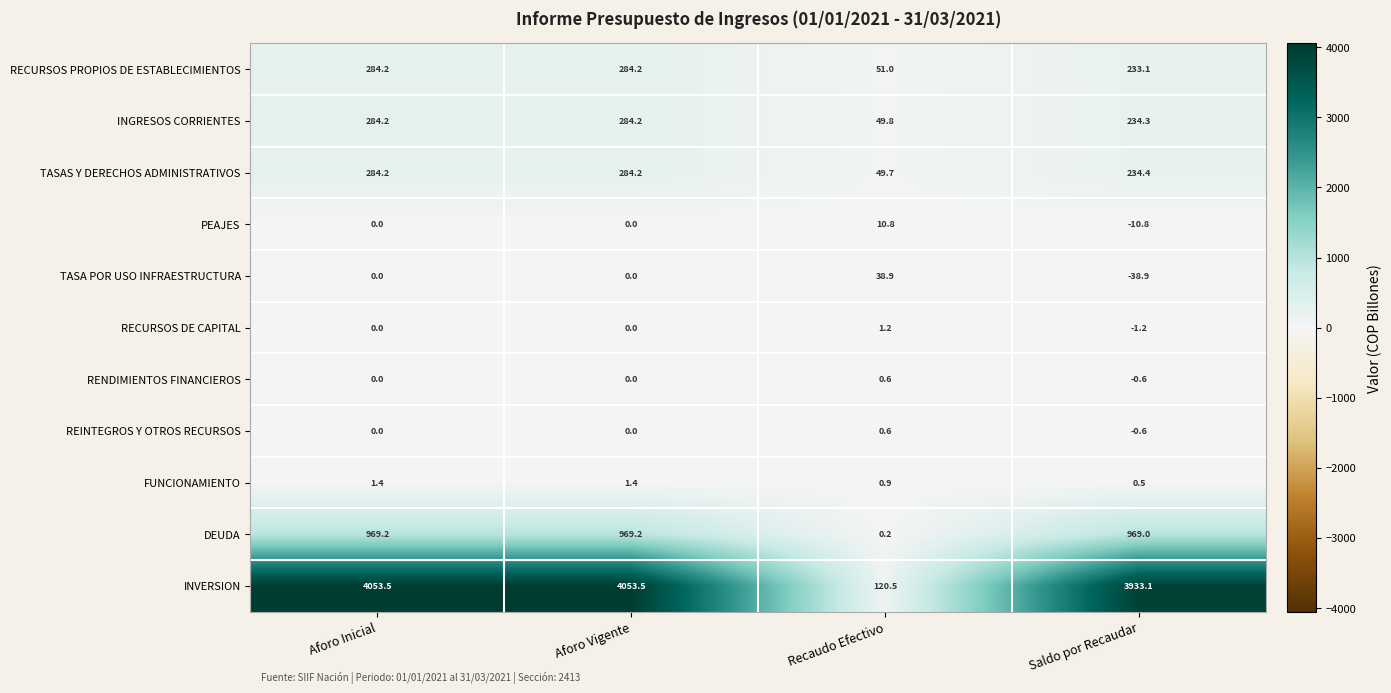

What is the sum of all TASAS Y DERECHOS ADMINISTRATIVOS values?

852.5